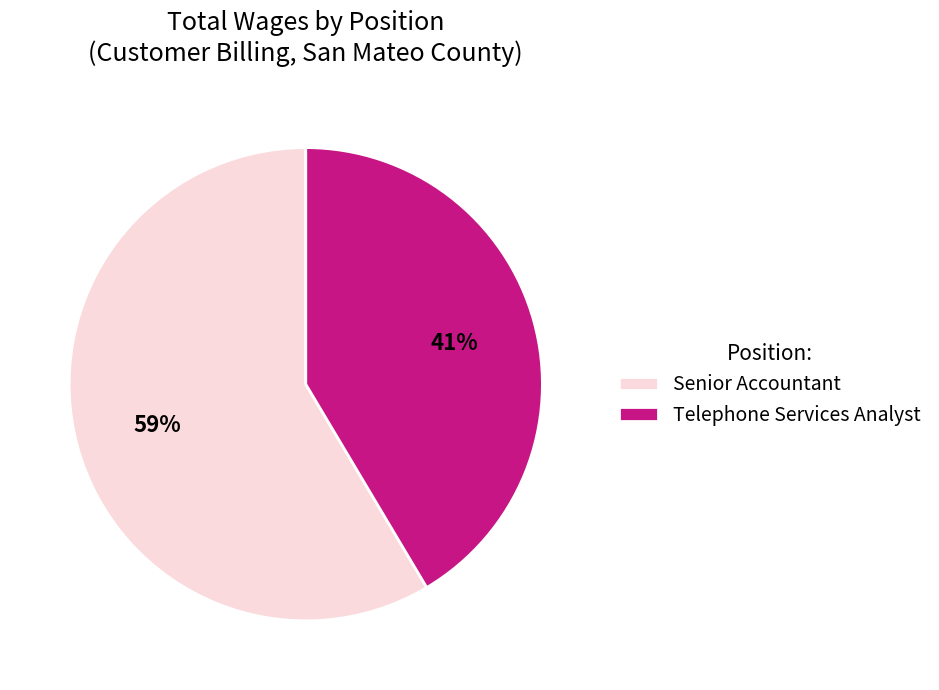

What is the smallest slice in the pie chart?

Telephone Services Analyst